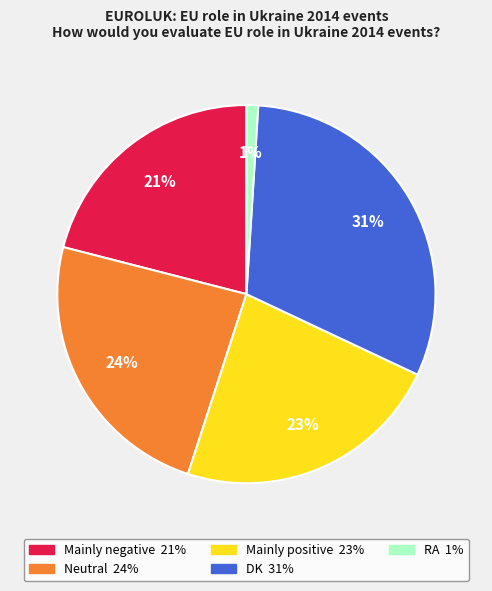

Which has a higher value, Mainly positive or DK?

DK